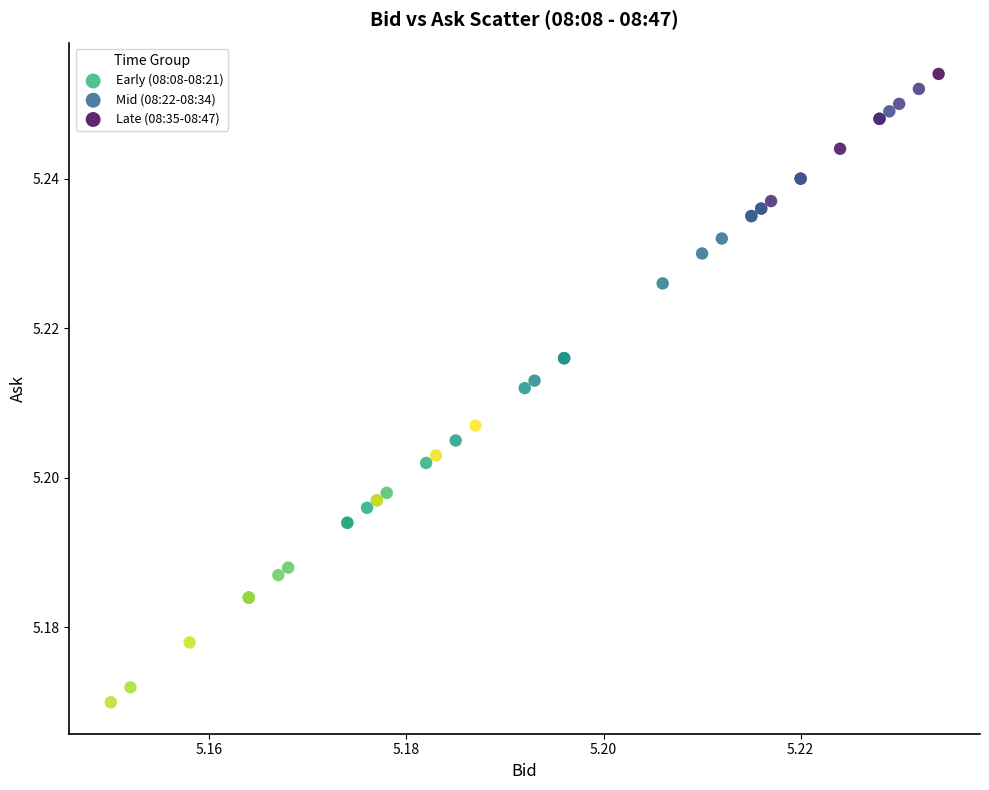

Which series has the largest Y range (max minus min)?

Mid (08:22-08:34)